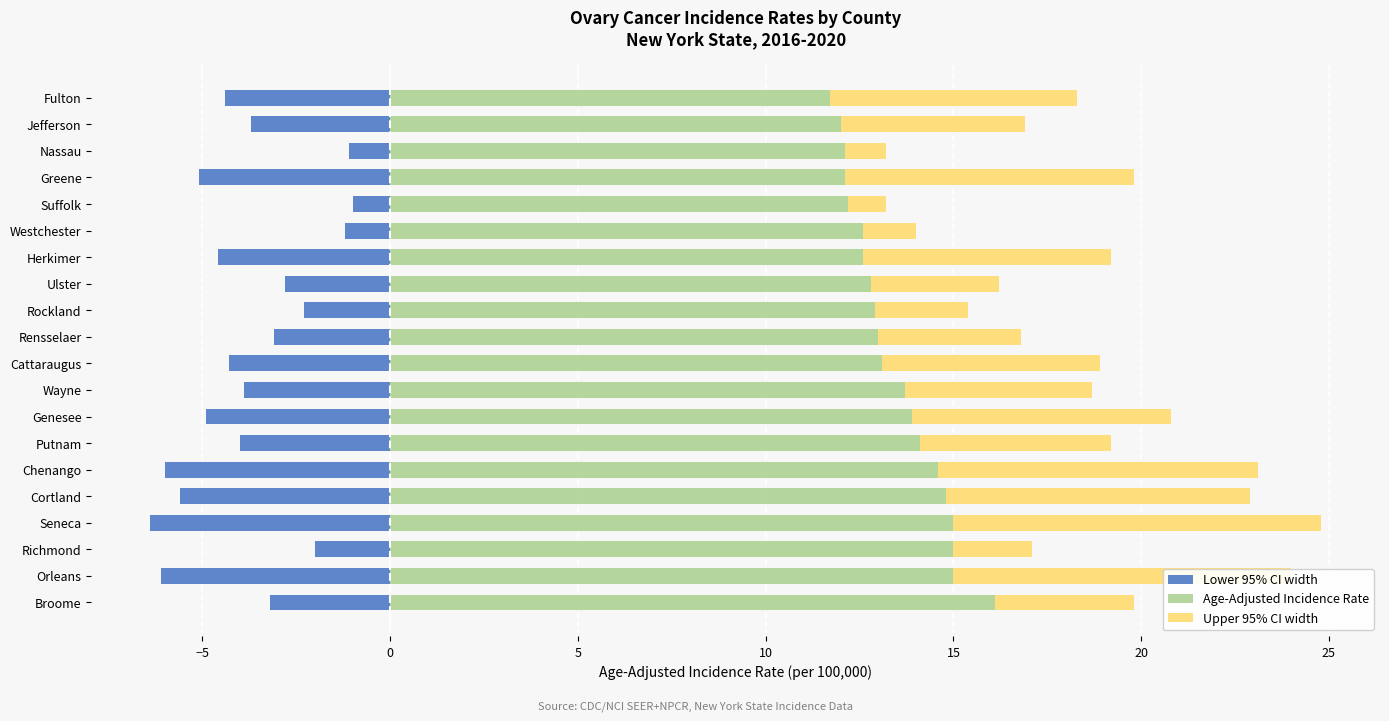

Reading left to right, transcribe all the data shown in this chart.

Lower 95% CI width: -3.2	-6.1	-2.0	-6.4	-5.6	-6.0	-4.0	-4.9	-3.9	-4.3	-3.1	-2.3	-2.8	-4.6	-1.2	-1.0	-5.1	-1.1	-3.7	-4.4
Age-Adjusted Incidence Rate: 16.1	15.0	15.0	15.0	14.8	14.6	14.1	13.9	13.7	13.1	13.0	12.9	12.8	12.6	12.6	12.2	12.1	12.1	12.0	11.7
Upper 95% CI width: 3.7	9.0	2.1	9.8	8.1	8.5	5.1	6.9	5.0	5.8	3.8	2.5	3.4	6.6	1.4	1.0	7.7	1.1	4.9	6.6